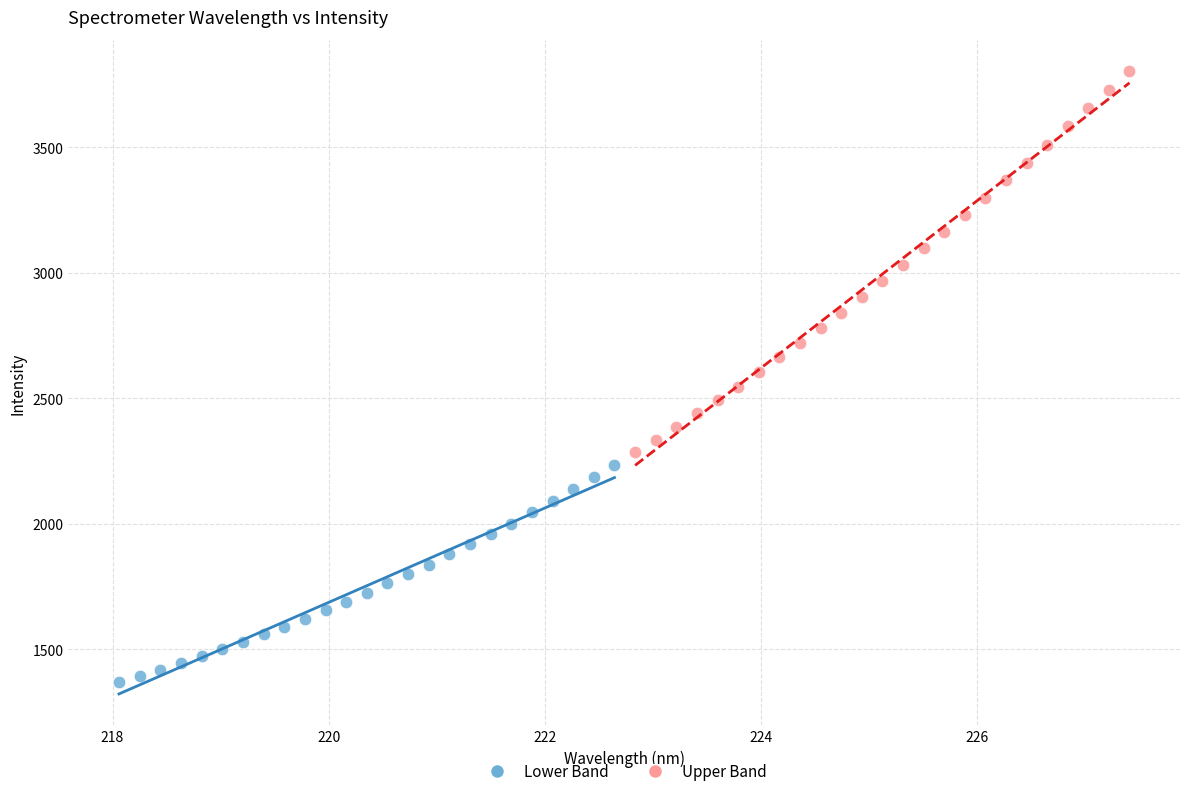

Which series reaches the maximum Y coordinate?

Upper Band